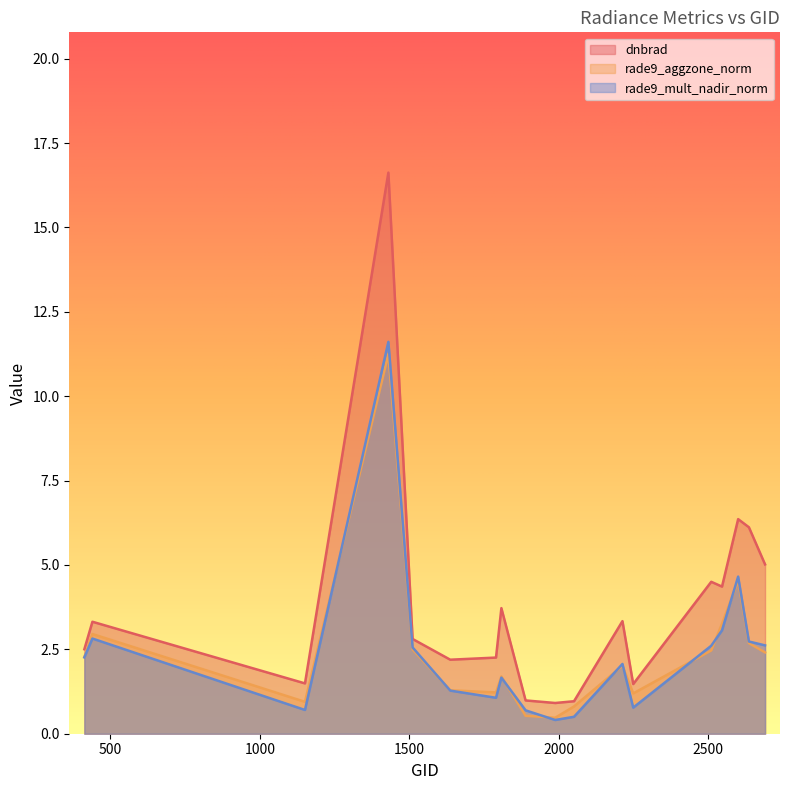

The value of dnbrad at 2213 is 3.3. True or false?

True